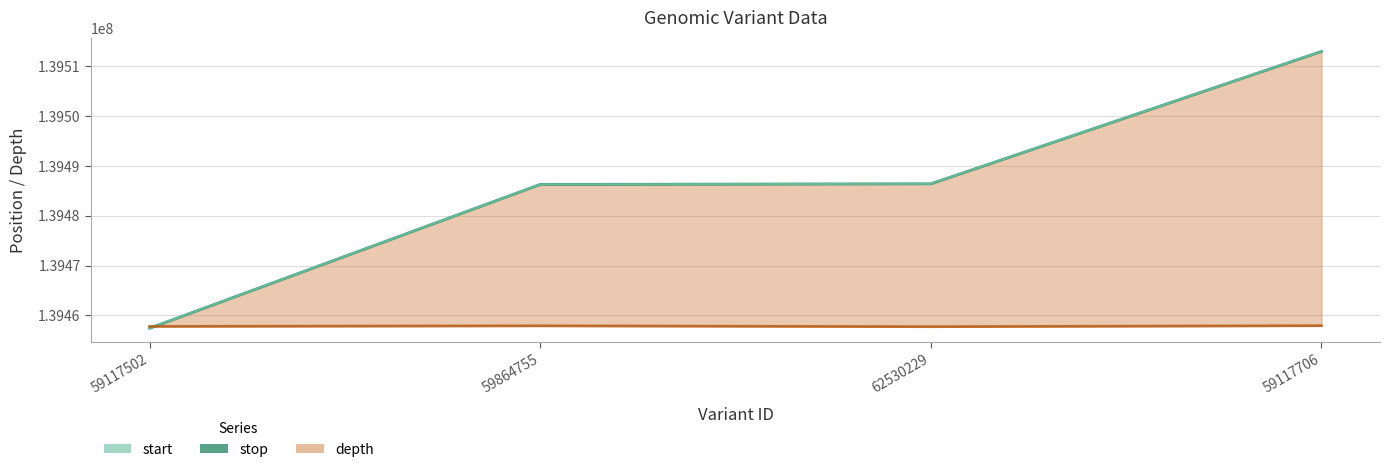

Reading left to right, list all the values displayed in this chart.

139457439	139486256	139486380	139512908